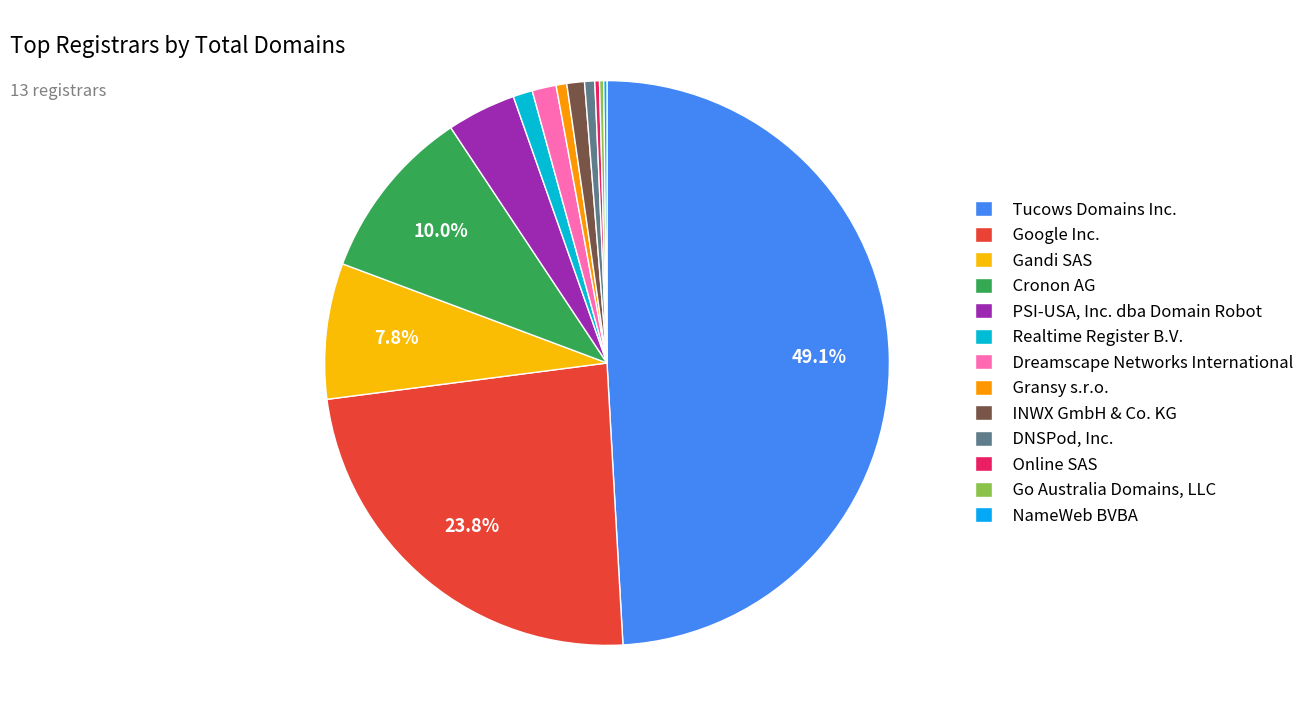

To the nearest percent, what is the average slice percentage?

8%